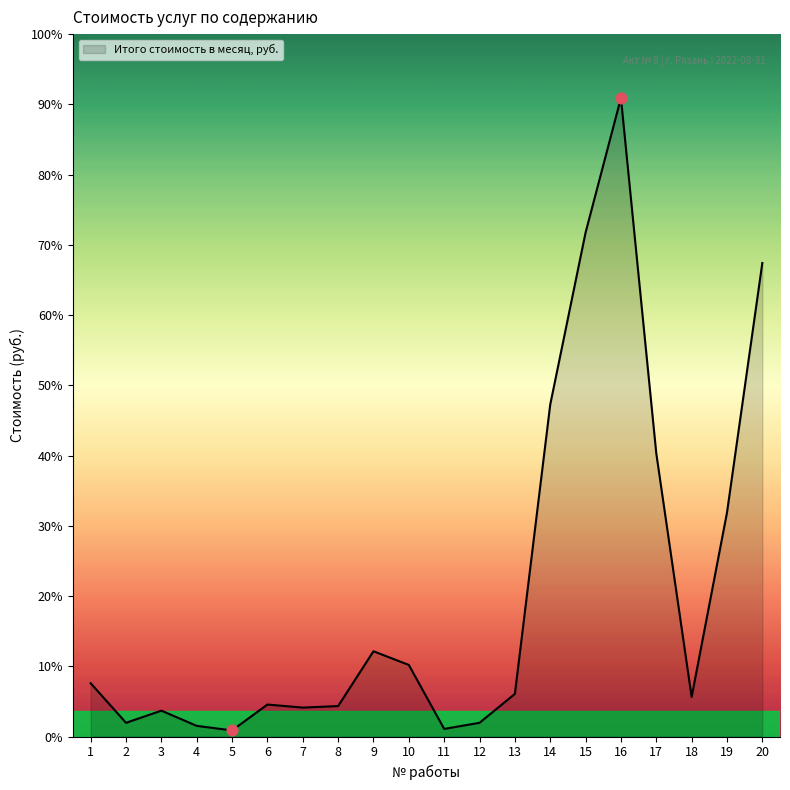

Which has a higher value, 13 or 4?

13